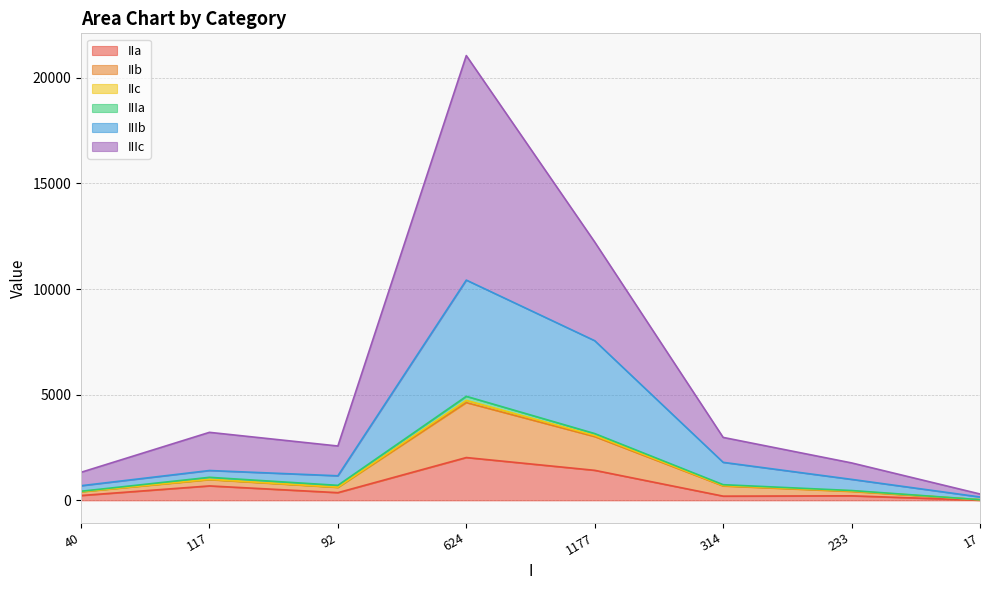

At which label does IIa reach its peak?

624